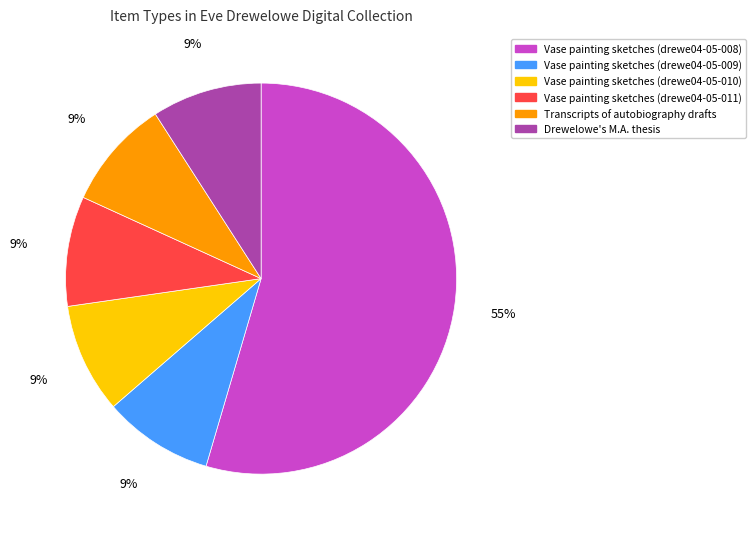

Is the sum of Transcripts of autobiography drafts and Vase painting sketches (drewe04-05-009) greater than half?

No